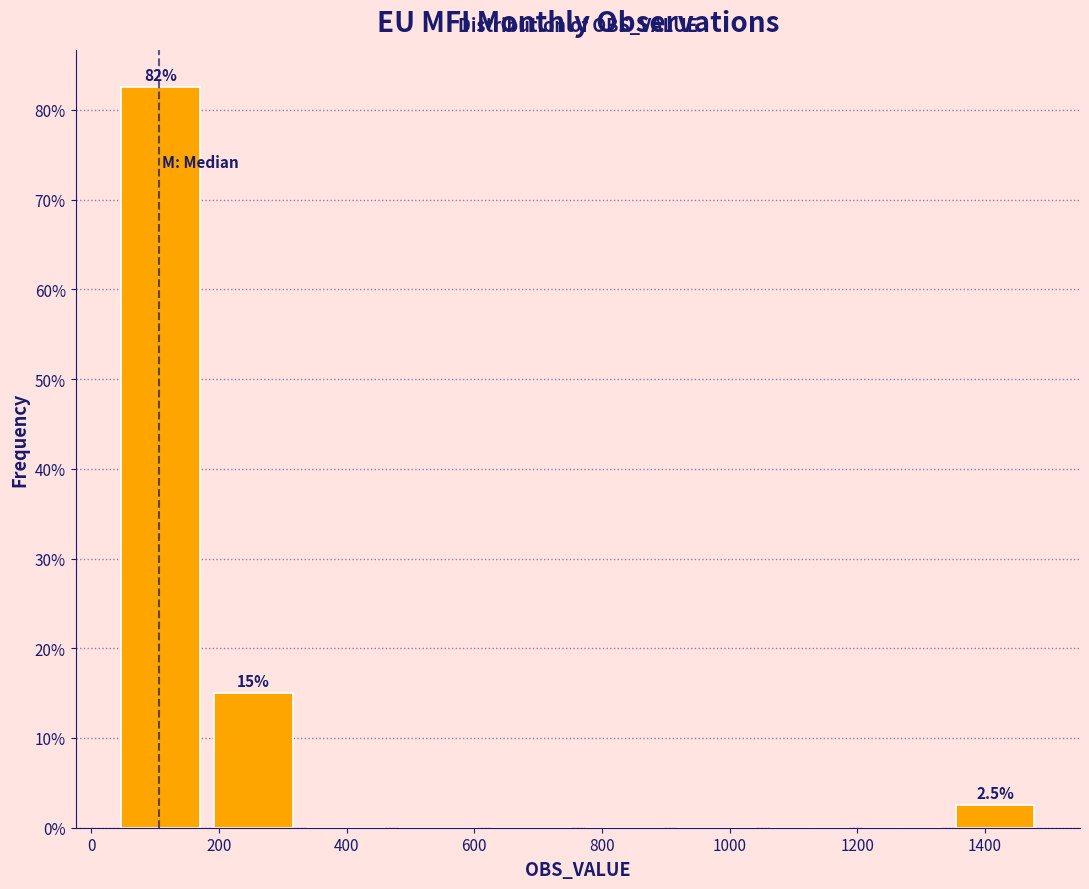

Over which range of the x-axis is the bar tallest?

40 to 180